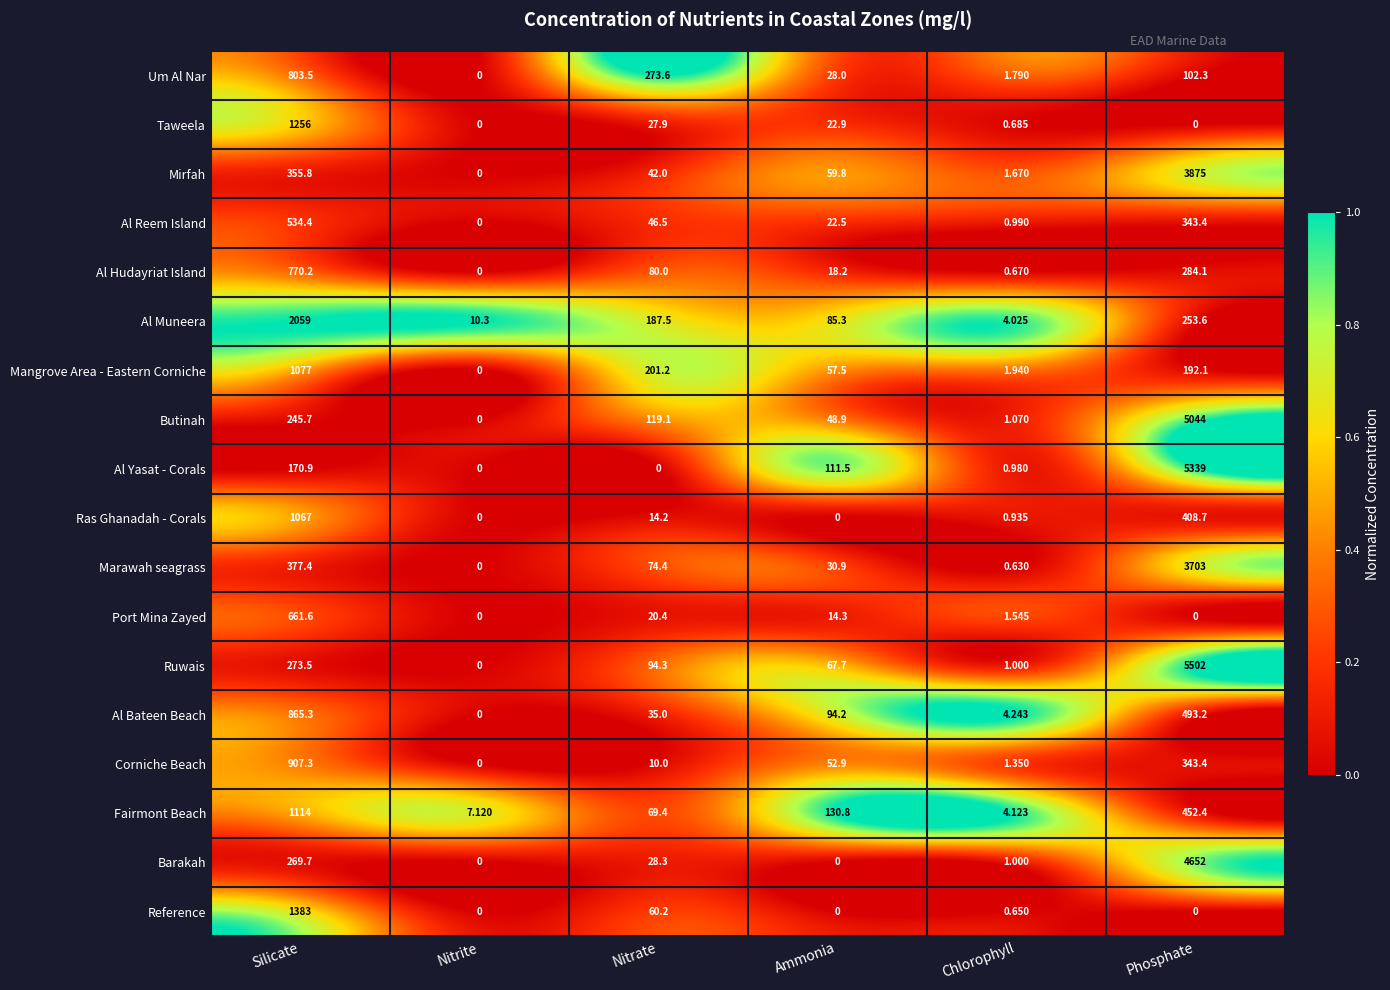

At how many categories does at least one series exceed 0?

6